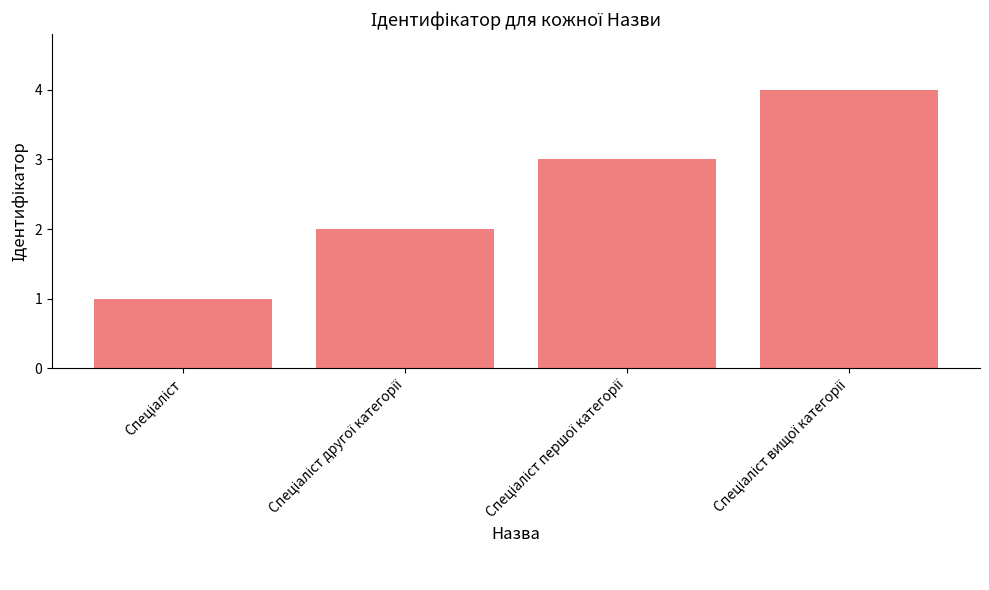

What is the sum of all values?

10